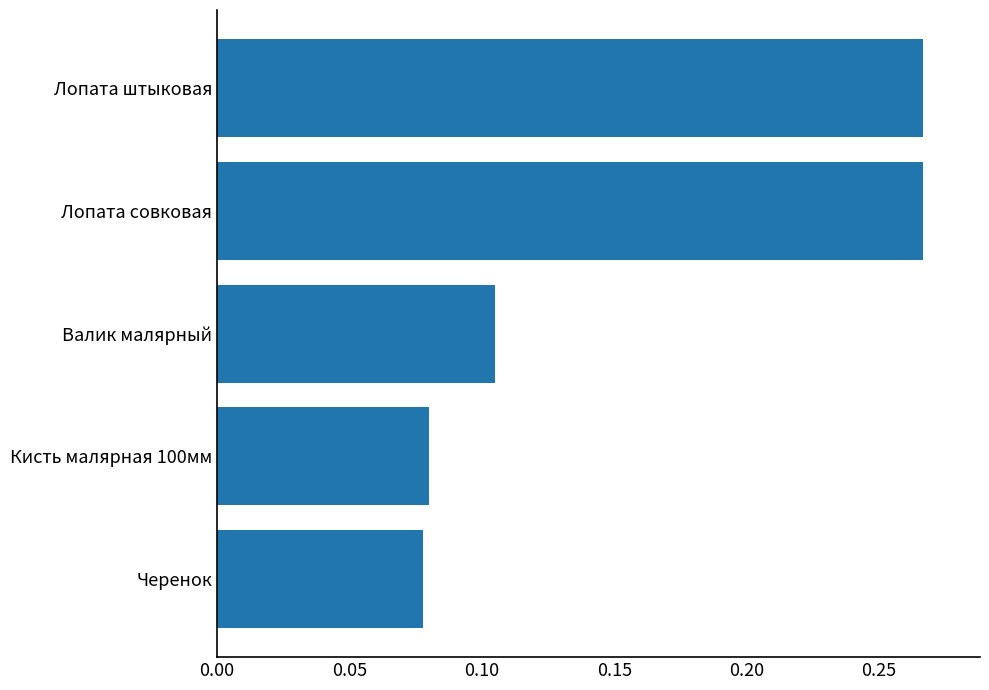

Is it true that the value at Лопата совковая is 0.5?

False